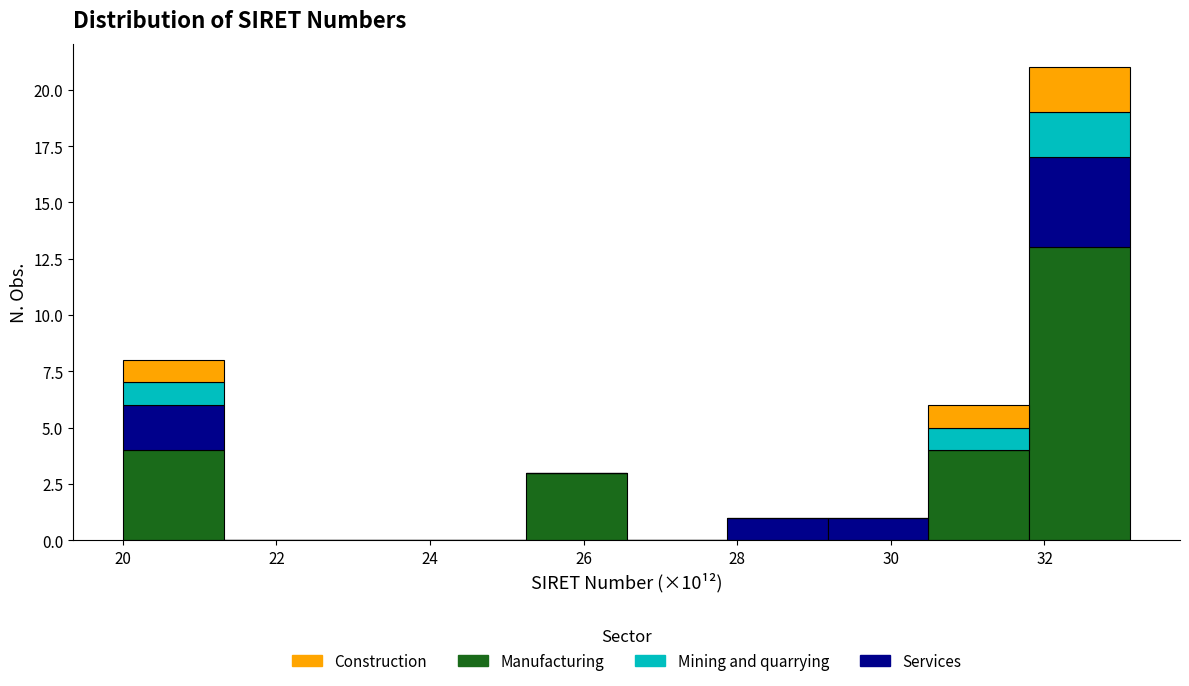

What is the total height of the stacked bar covering 31.8 to 33.2 on the x-axis? Neither the bar edges nor the heights are printed on the chart, so give them approximately, as read against the axes.

21